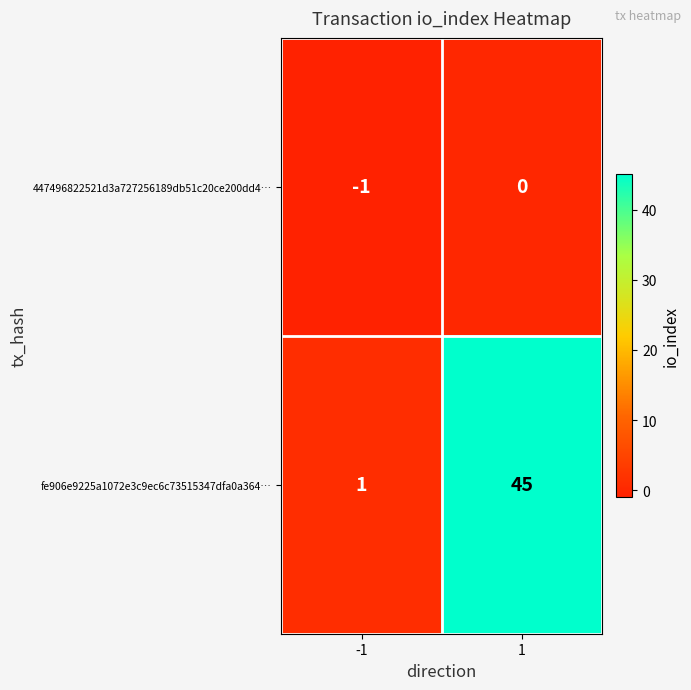

The value of fe906e9225a1072e3c9ec6c73515347dfa0a364… at -1 is 2. True or false?

False